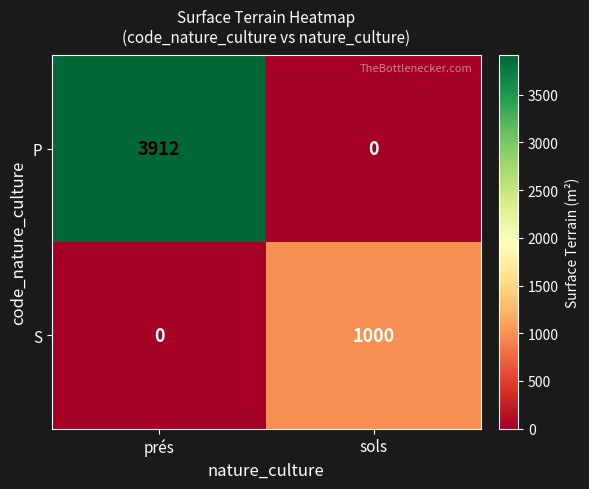

What is the difference between the P values at prés and sols?

3912